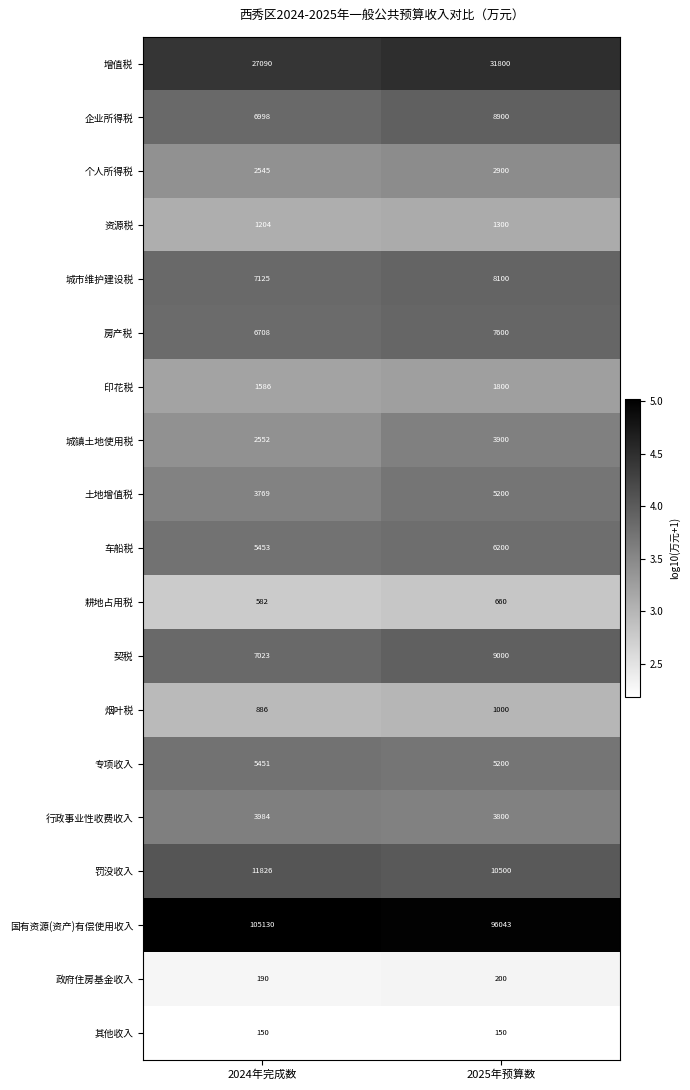

At which category is the sum across all series the highest?

2025年预算数